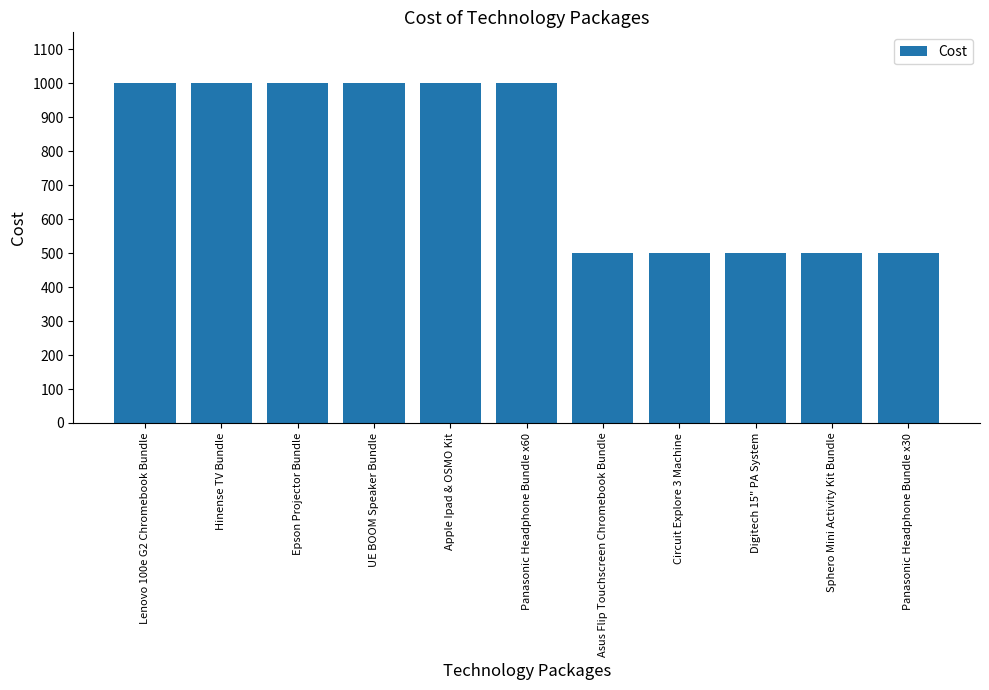

Reading left to right, extract all data points from this chart.

Lenovo 100e G2 Chromebook Bundle=1000	Hinense TV Bundle=1000	Epson Projector Bundle=1000	UE BOOM Speaker Bundle=1000	Apple Ipad & OSMO Kit=1000	Panasonic Headphone Bundle x60=1000	Asus Flip Touchscreen Chromebook Bundle=500	Circuit Explore 3 Machine=500	Digitech 15" PA System=500	Sphero Mini Activity Kit Bundle=500	Panasonic Headphone Bundle x30=500